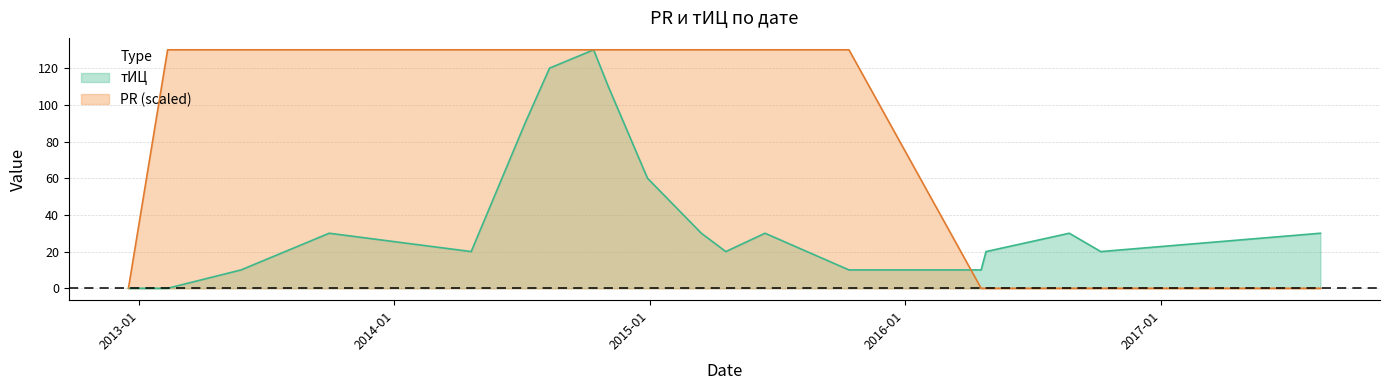

What is the highest value of the тИЦ series?

130